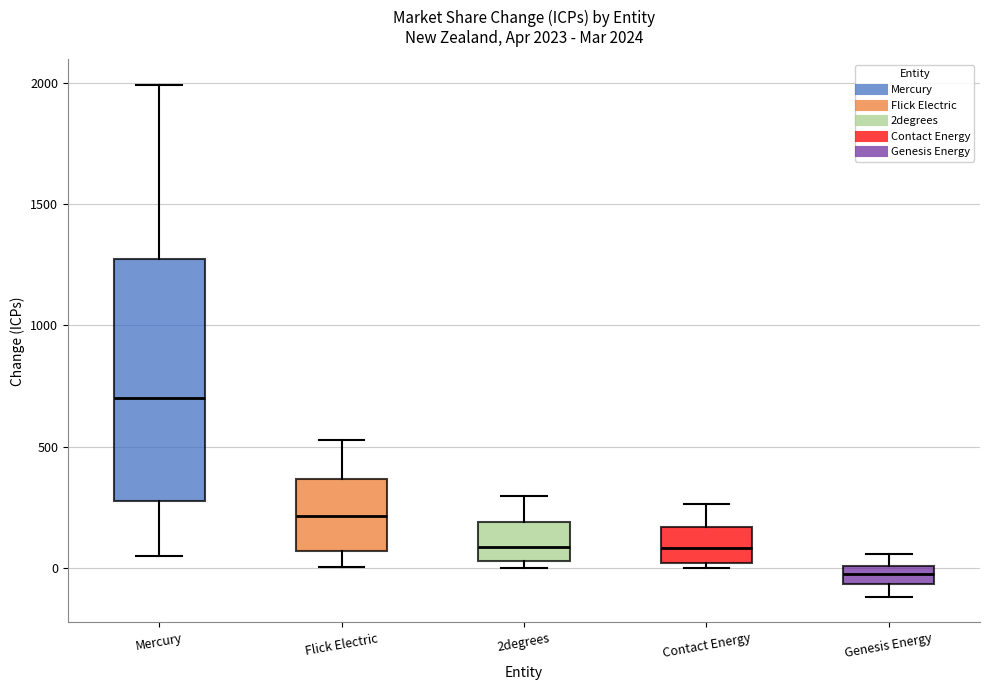

Comparing the boxes themselves (not the whiskers), which one is the tallest?

Mercury